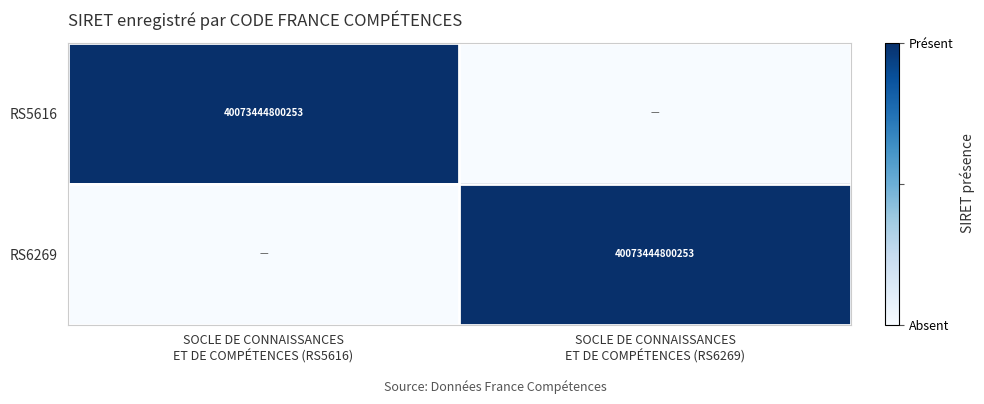

How many RS6269 values are between 0 and 1?

2